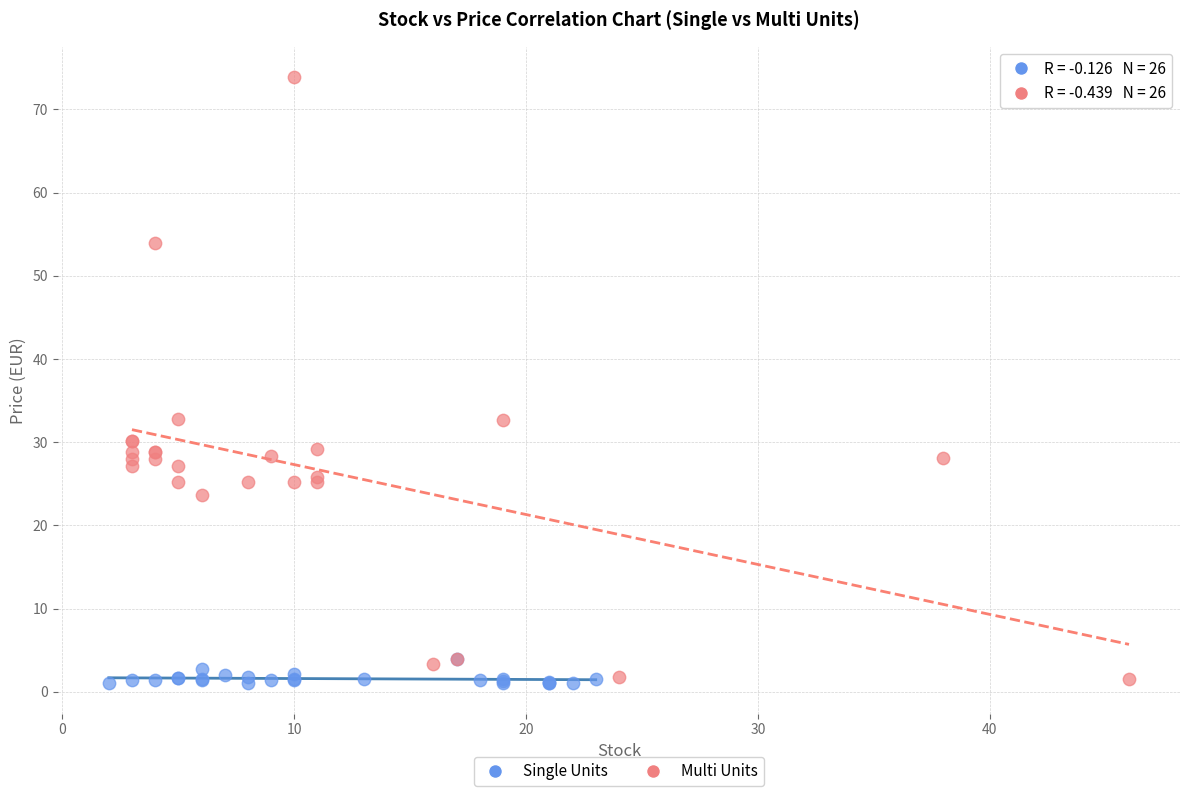

Which series has the widest spread of Y values?

Multi Units